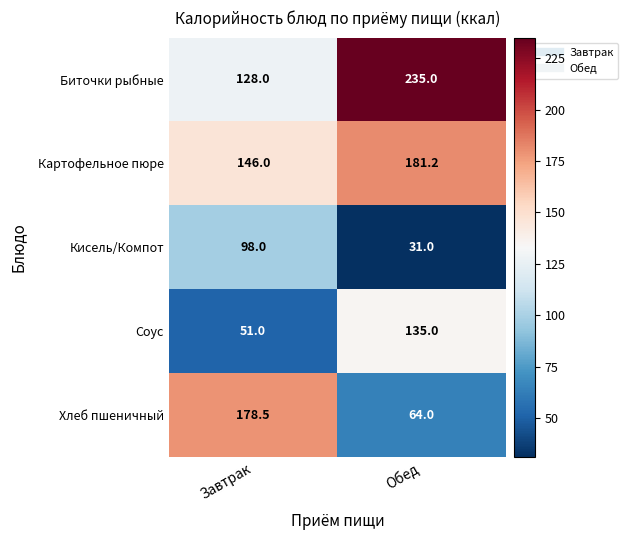

Which series has the largest total across all categories?

Биточки рыбные